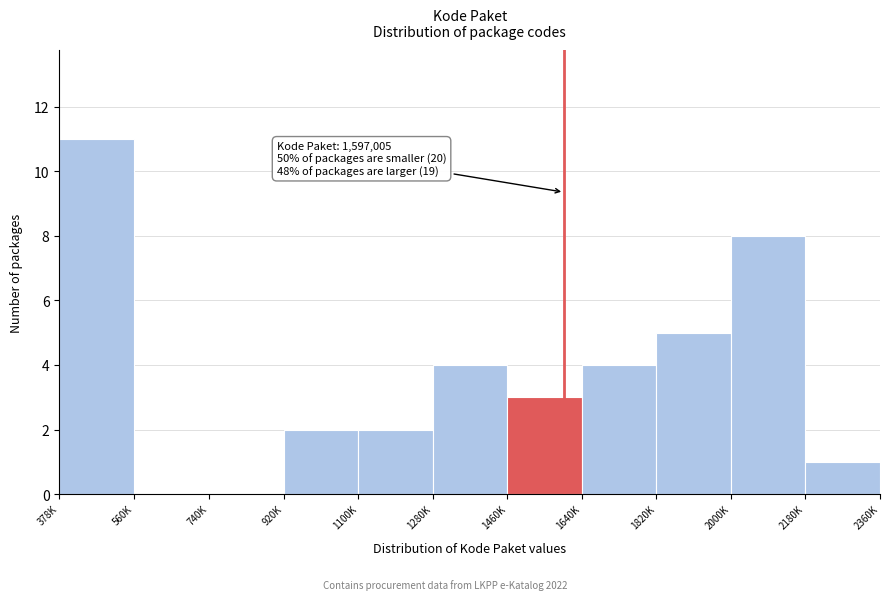

Reading left to right, what are all the values shown in this chart?

378K=11	560K=0	740K=0	920K=2	1100K=2	1280K=4	1460K=3	1640K=4	1820K=5	2000K=8	2180K=1